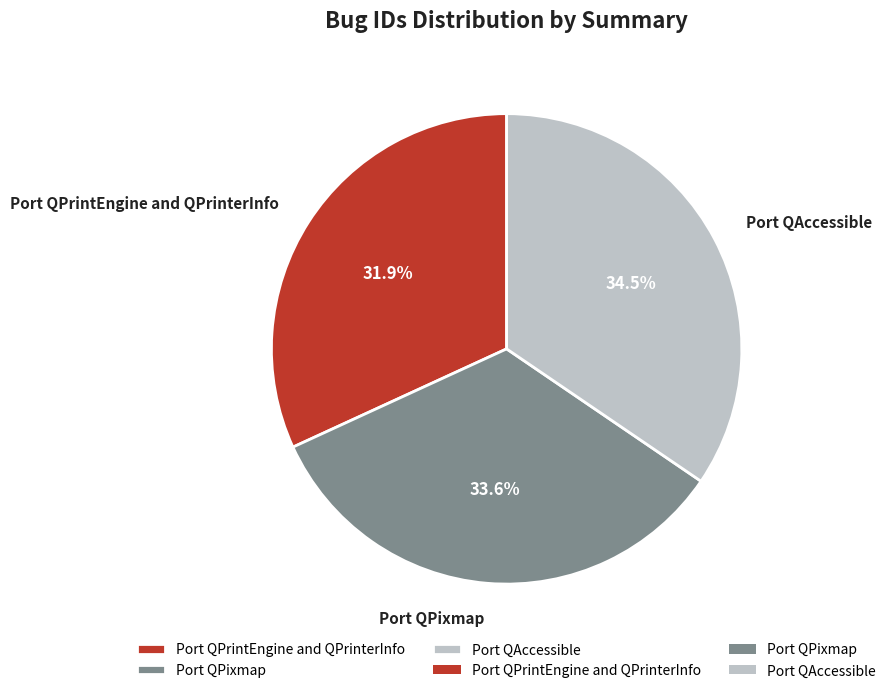

To the nearest percent, what is the difference between the Port QAccessible and Port QPixmap slice percentages?

1%